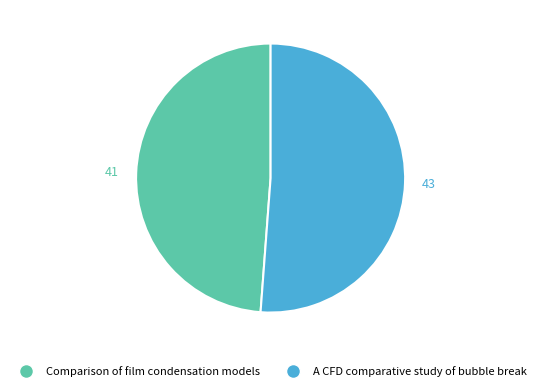

What is the ratio of the value at A CFD comparative study of bubble break to the value at Comparison of film condensation models?

1.0